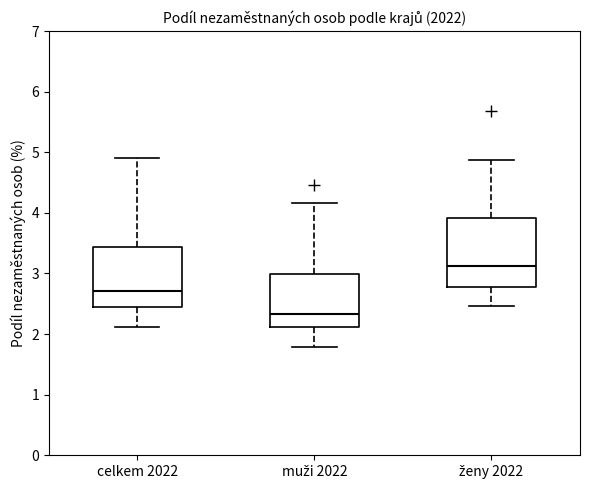

Where does the median line of the box for muži 2022 sit on the y-axis? The values are not printed on the chart, so give them approximately, as read against the axis.

2.3